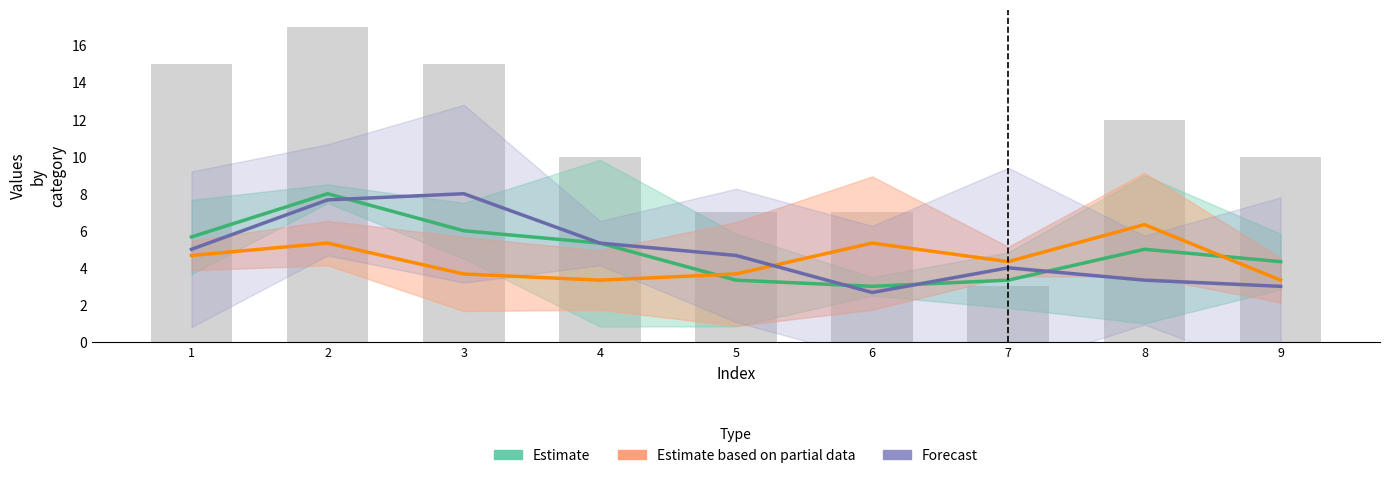

What is the maximum value for Estimate based on partial data?

6.3